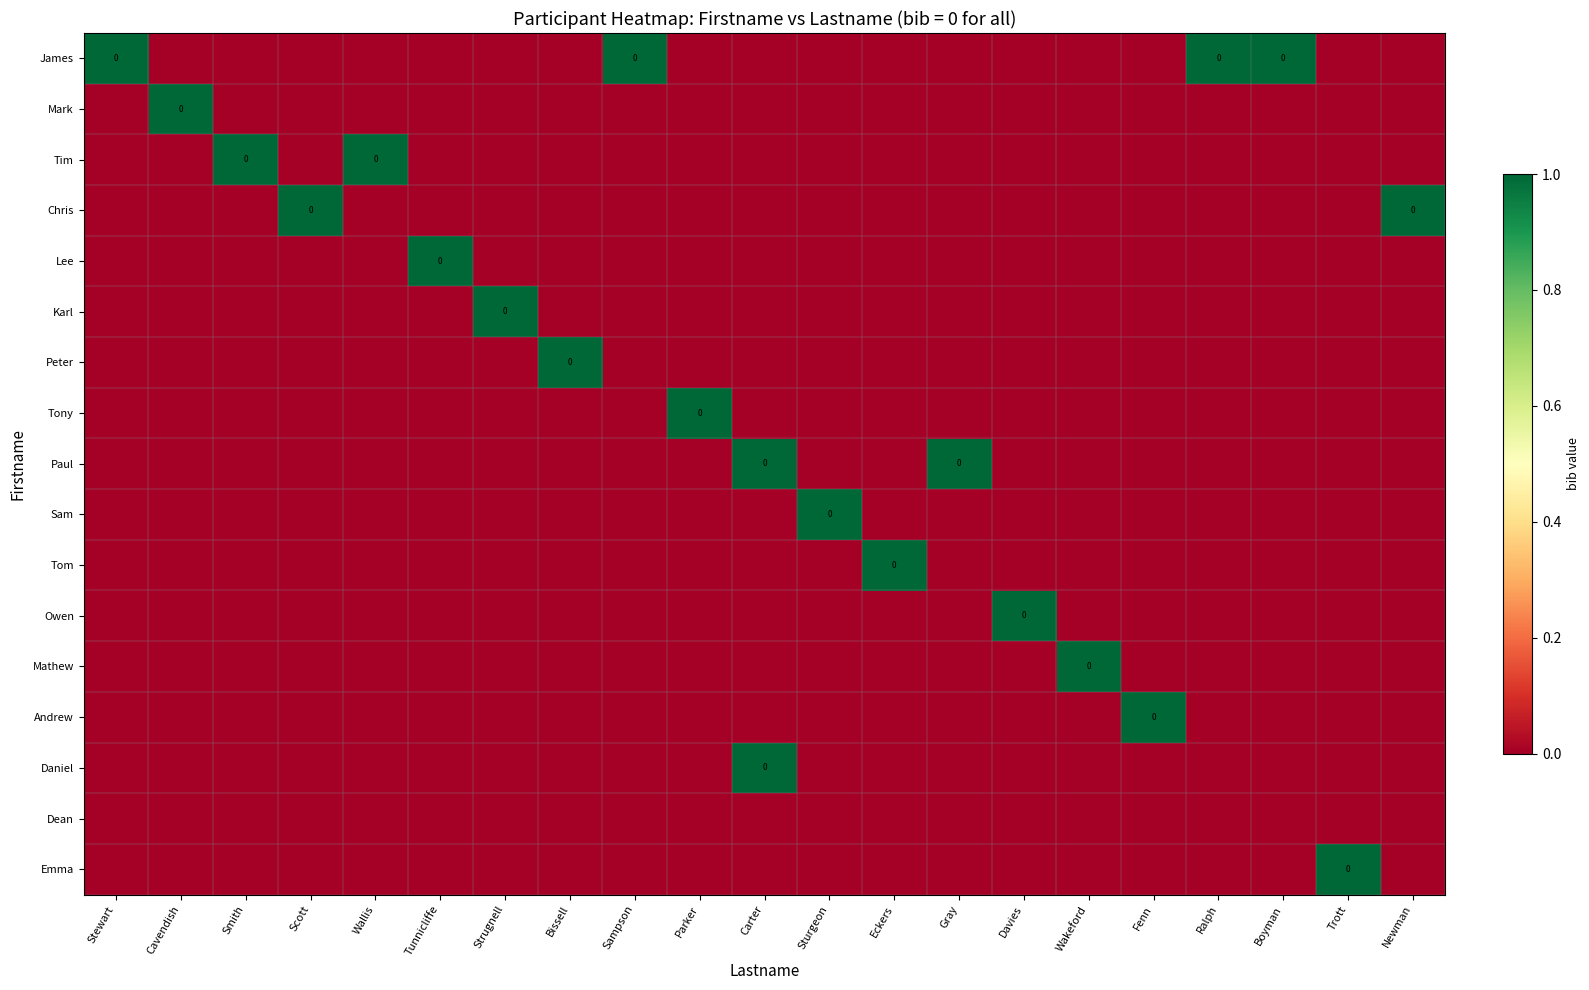

The James series shows 1 at Sampson. True or false?

True